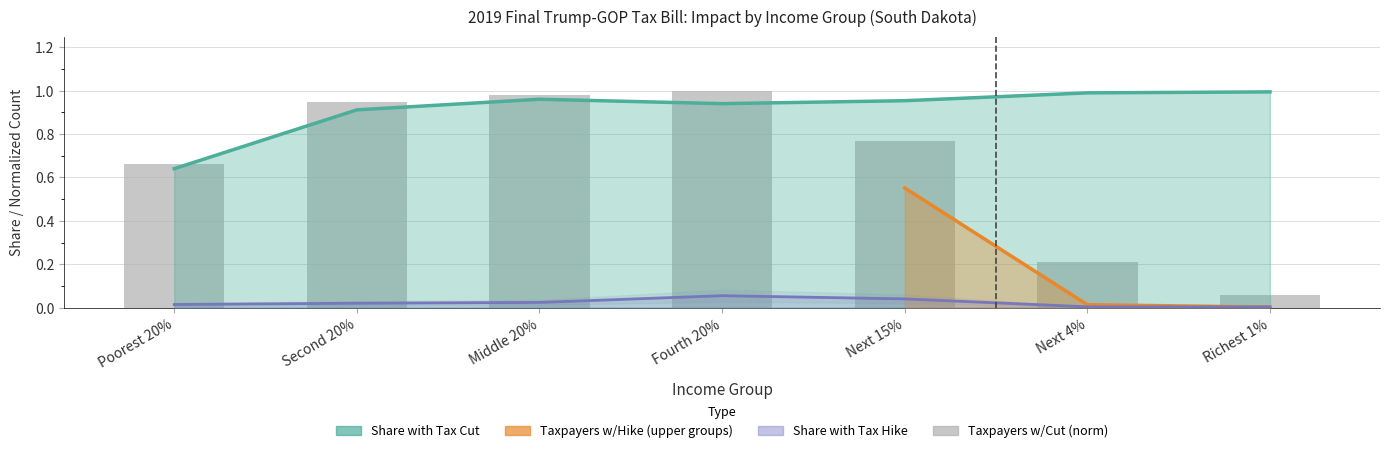

What is the label of the 2nd bar from the left?

Second 20%